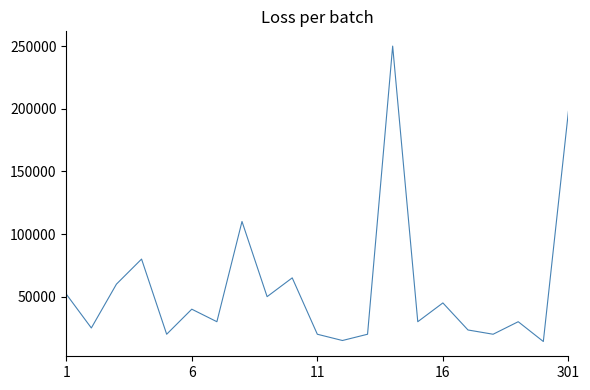

What is the maximum value shown in the chart?

250000